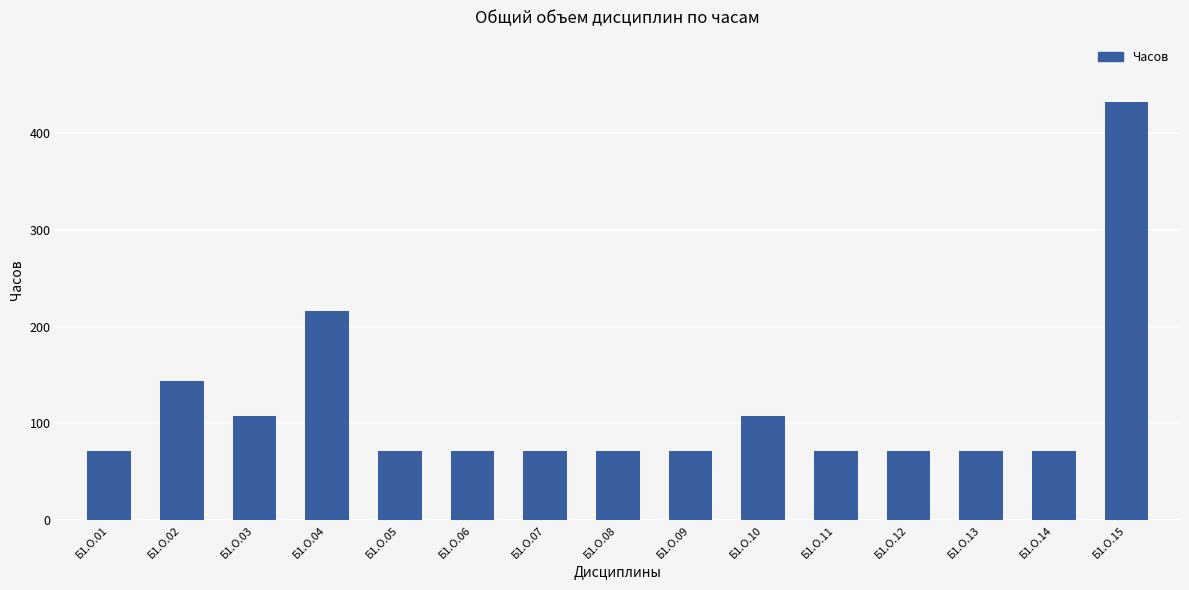

What is the sum of the values at Б1.О.08 and Б1.О.10?

180